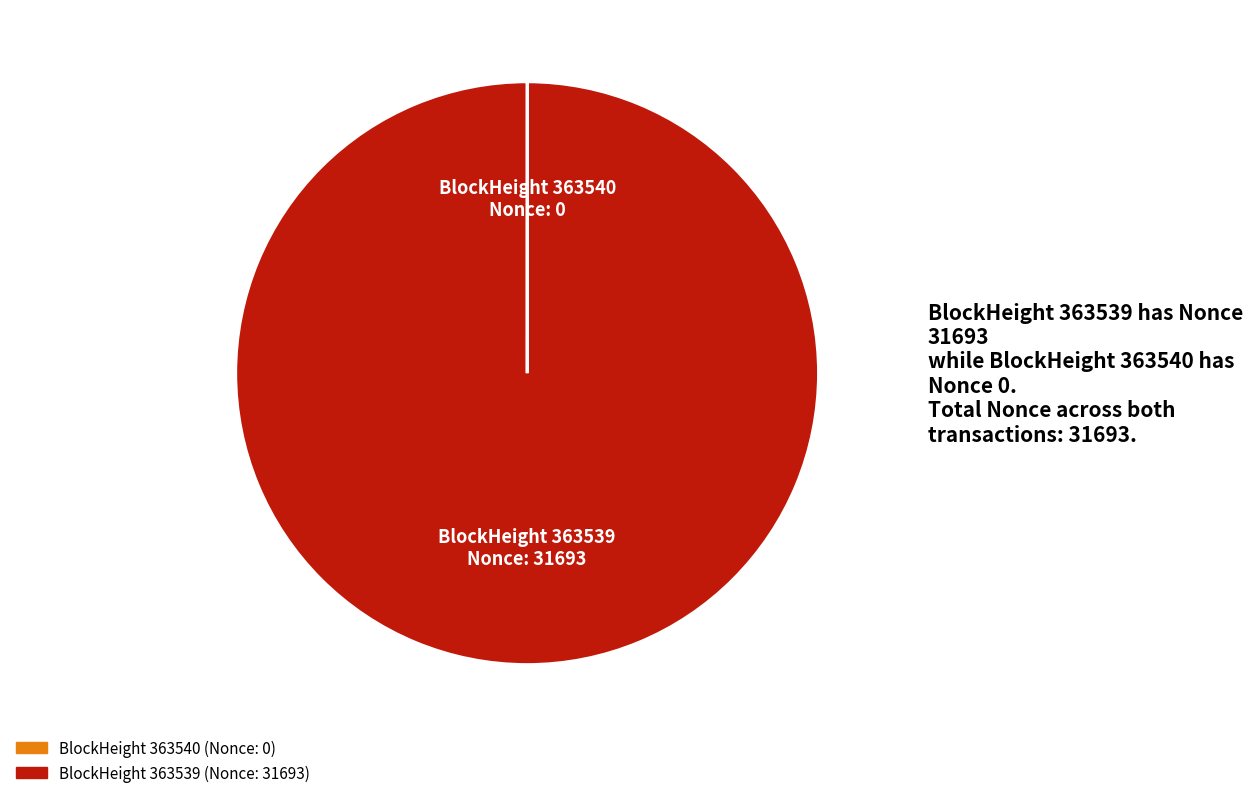

True or false: BlockHeight 363539 Nonce: 31693 accounts for 100% of the total.

True